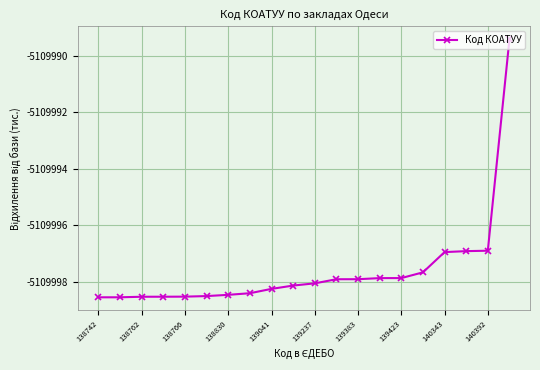

What is the smallest value displayed?

-5109998.6